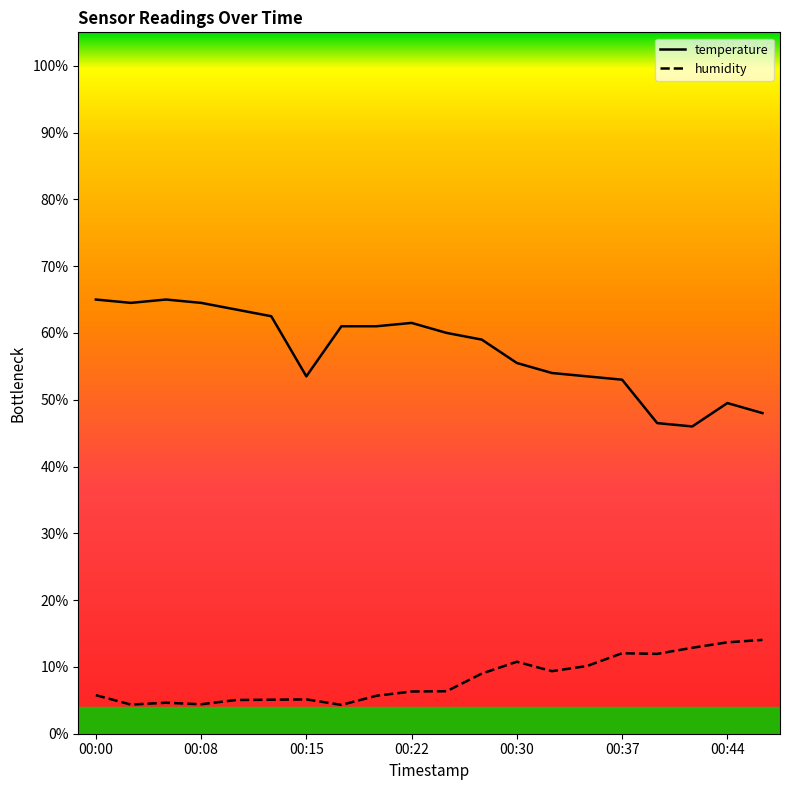

Reading right to left, what are all the values shown in this chart?

temperature: 48.0	49.5	46.0	46.5	53.0	53.5	54.0	55.5	59.0	60.0	61.5	61.0	61.0	53.5	62.5	63.5	64.5	65.0	64.5	65.0
humidity: 14.0	13.7	12.9	12.0	12.0	10.1	9.4	10.8	9.0	6.4	6.3	5.7	4.3	5.1	5.1	5.0	4.4	4.6	4.4	5.8